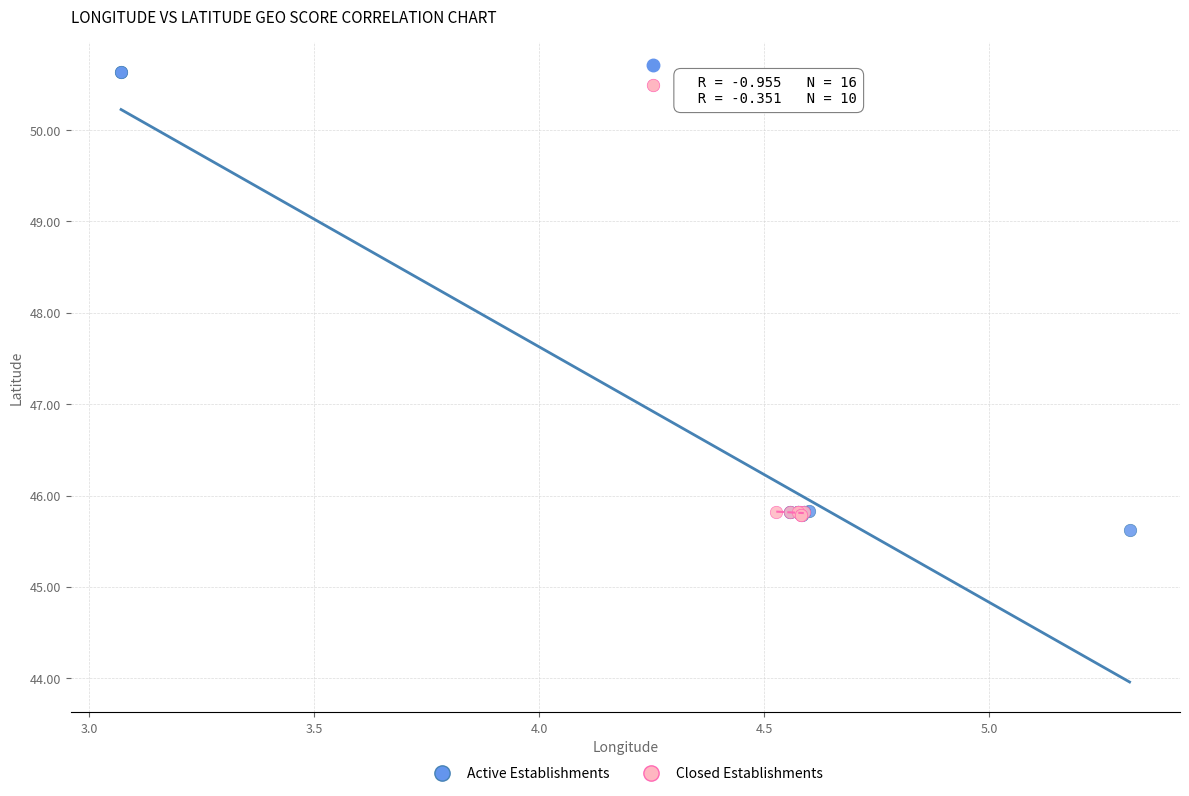

Which series reaches the maximum Y coordinate?

Active Establishments